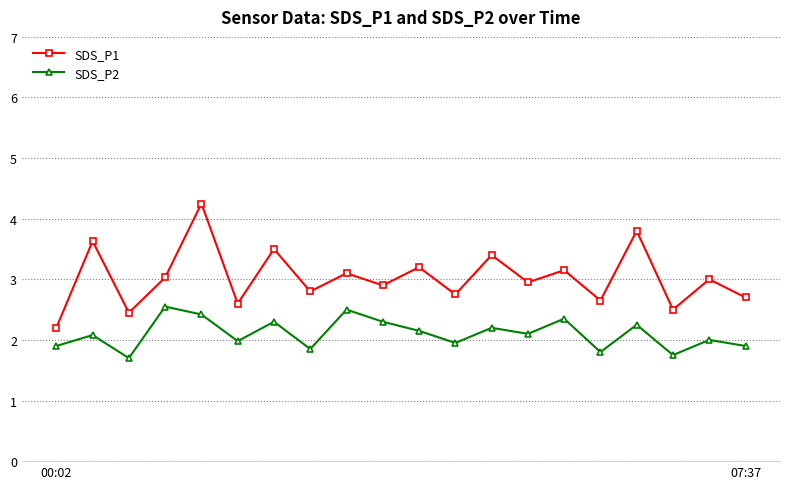

True or false: SDS_P2 and SDS_P1 cross at least once.

False